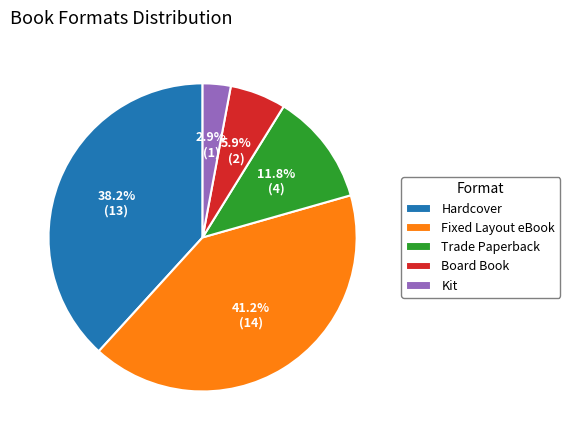

Which slice is the smallest?

Kit